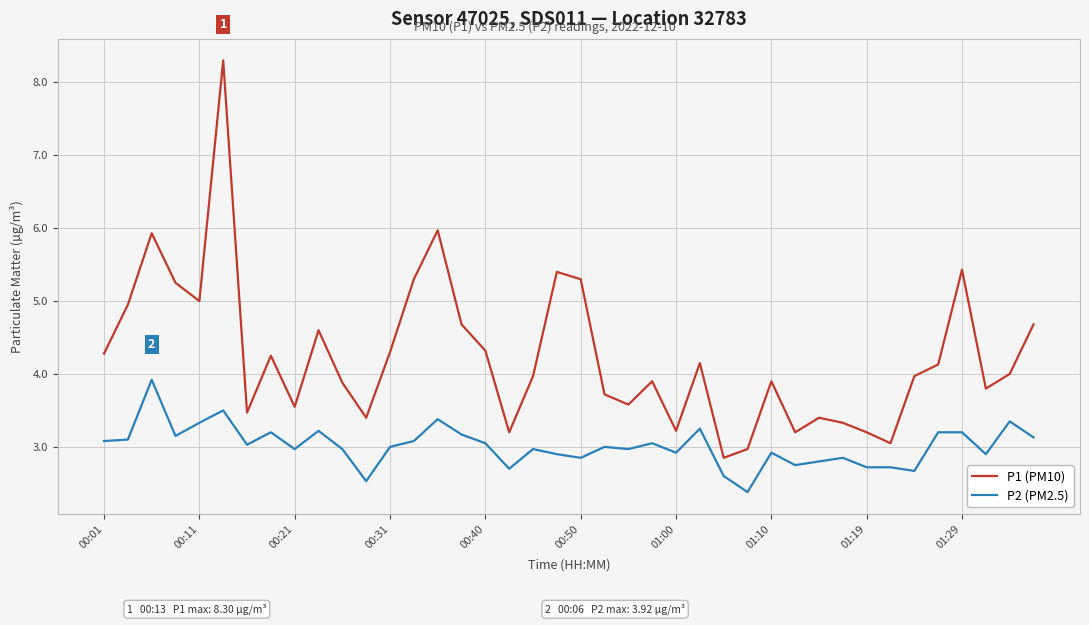

True or false: P2 (PM2.5) and P1 (PM10) intersect in this chart.

False